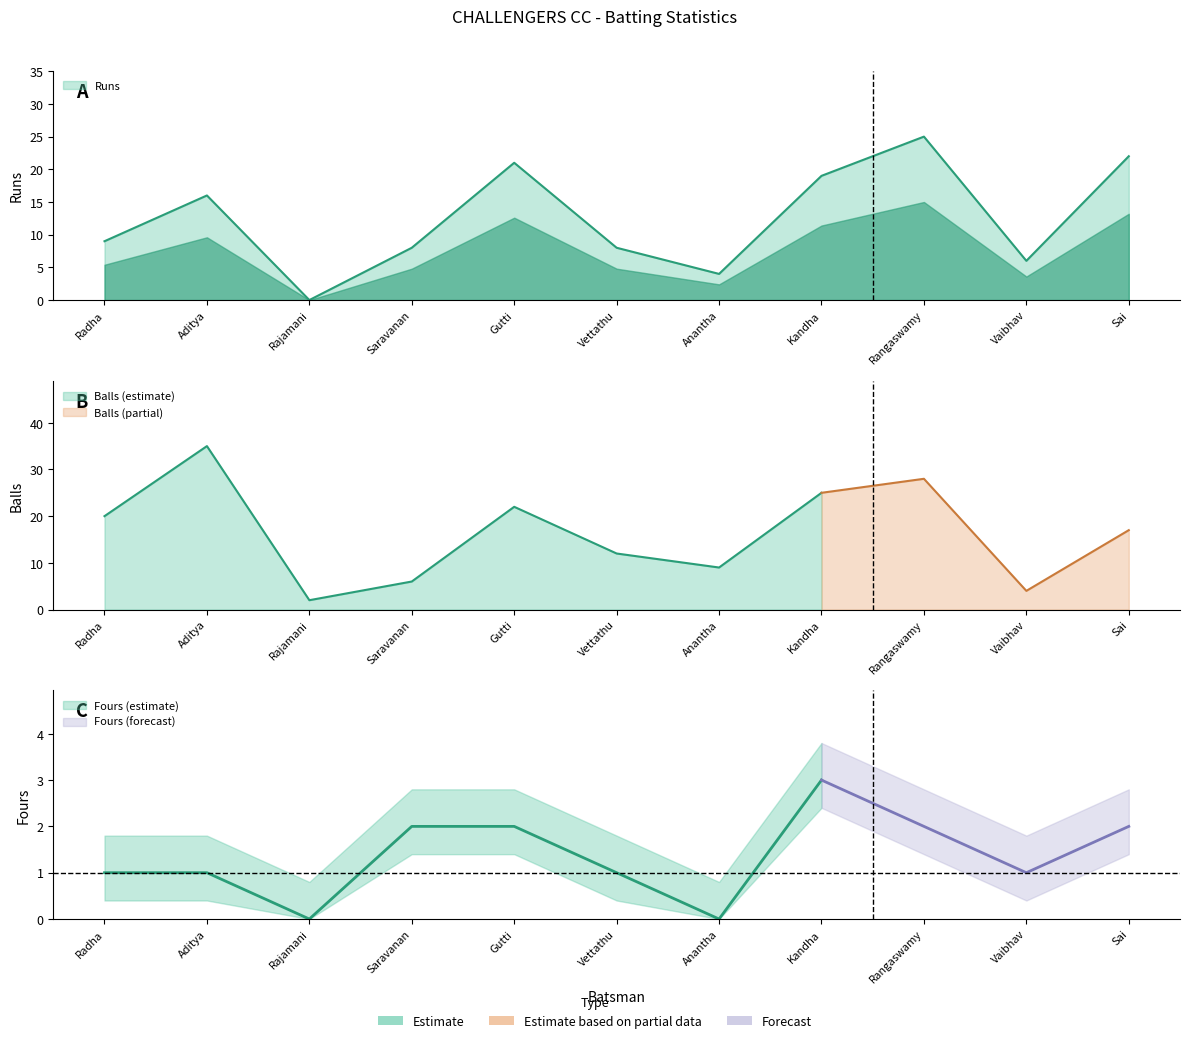

What is the value of the Balls point at the 9th from the left?

28